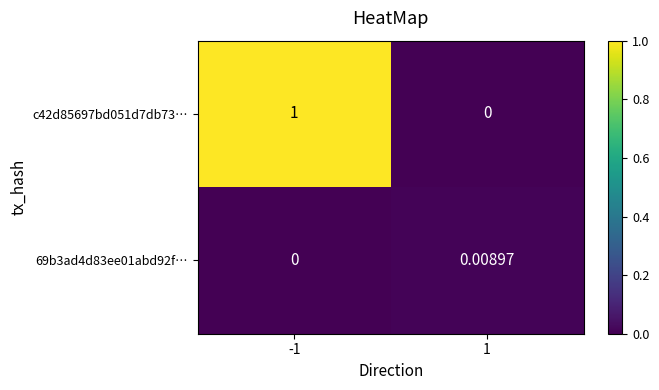

Is the value of 69b3ad4d83ee01abd92f… at 1 greater than the value of c42d85697bd051d7db73… at -1?

No